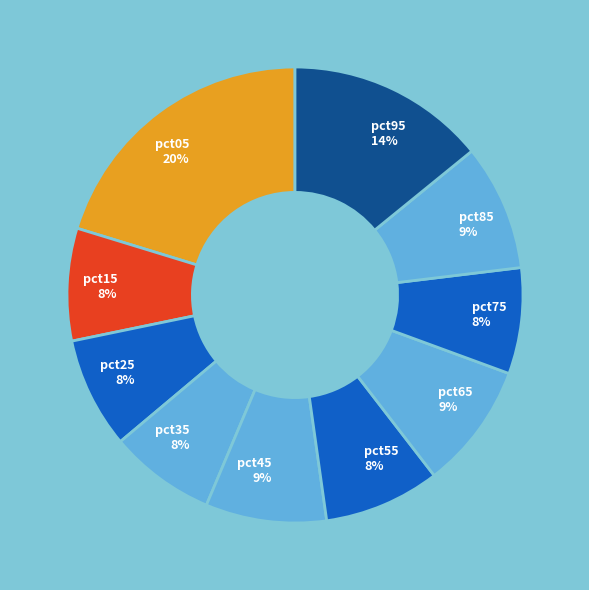

Is it true that pct95 is 1% of the pie?

False